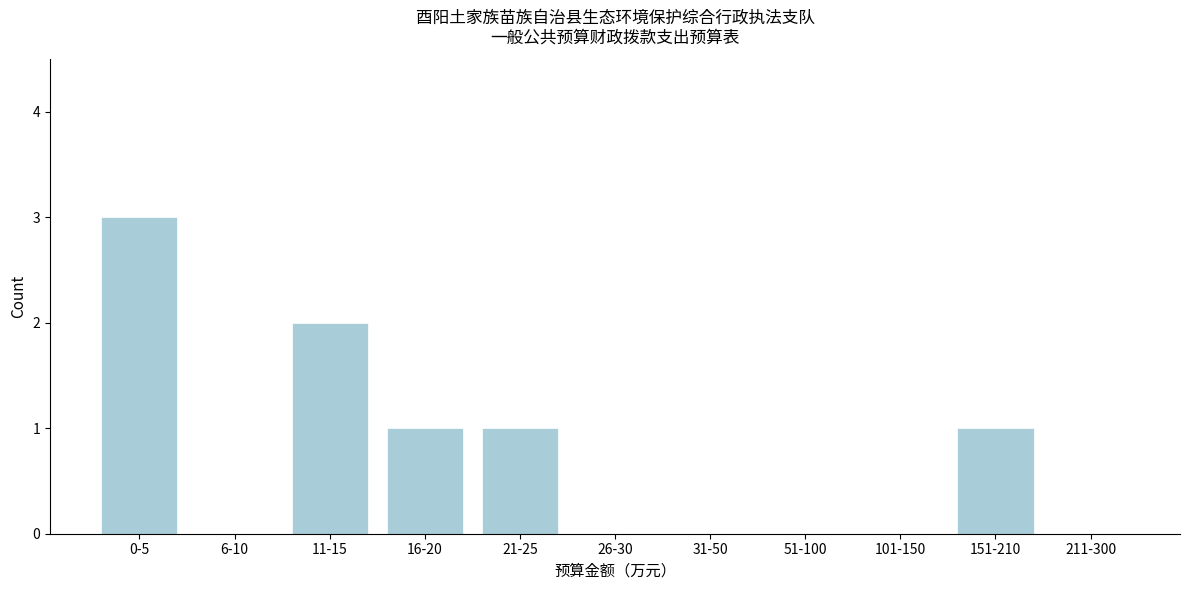

Reading left to right, what are all the values shown in this chart?

0-5=3	6-10=0	11-15=2	16-20=1	21-25=1	26-30=0	31-50=0	51-100=0	101-150=0	151-210=1	211-300=0